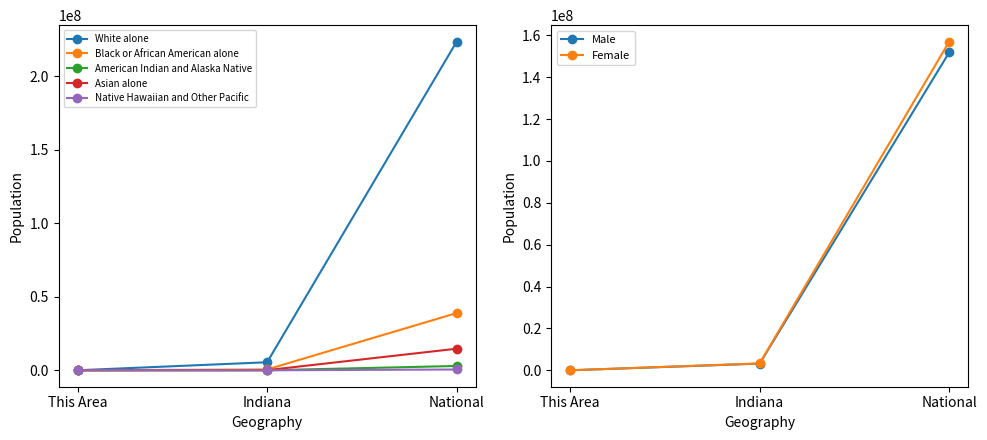

What is the spread (max minus min) of values at Indiana?

5465558